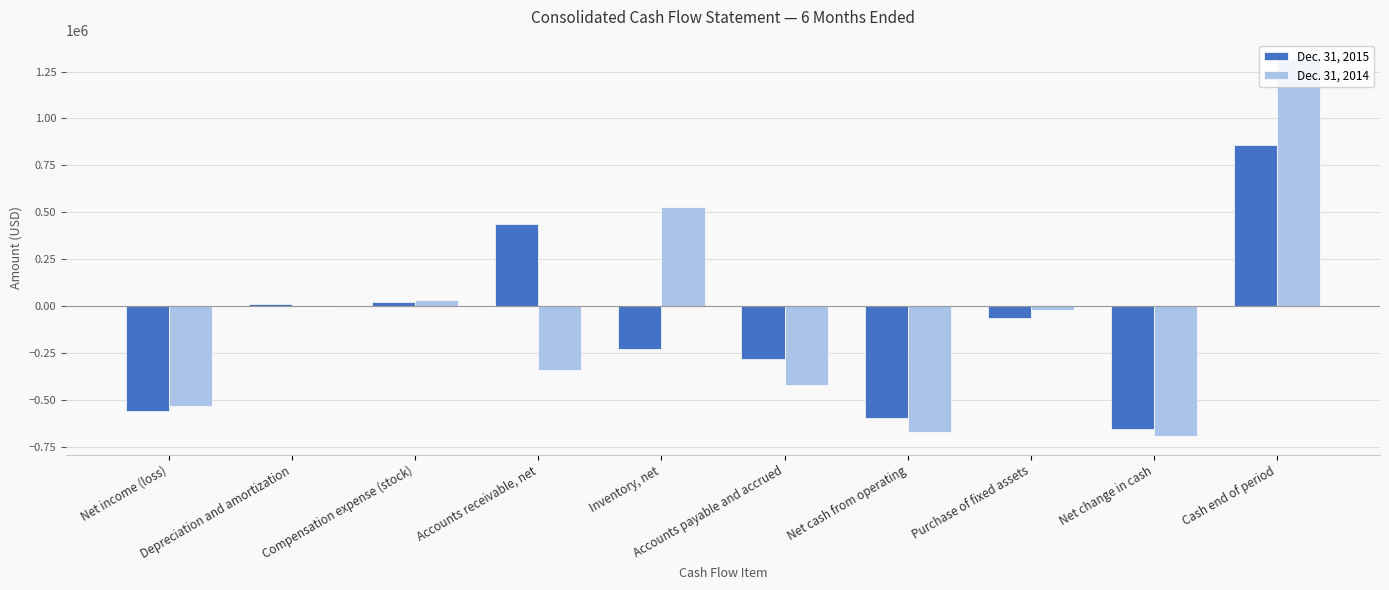

What is the label of the 4th bar from the right?

Net cash from operating